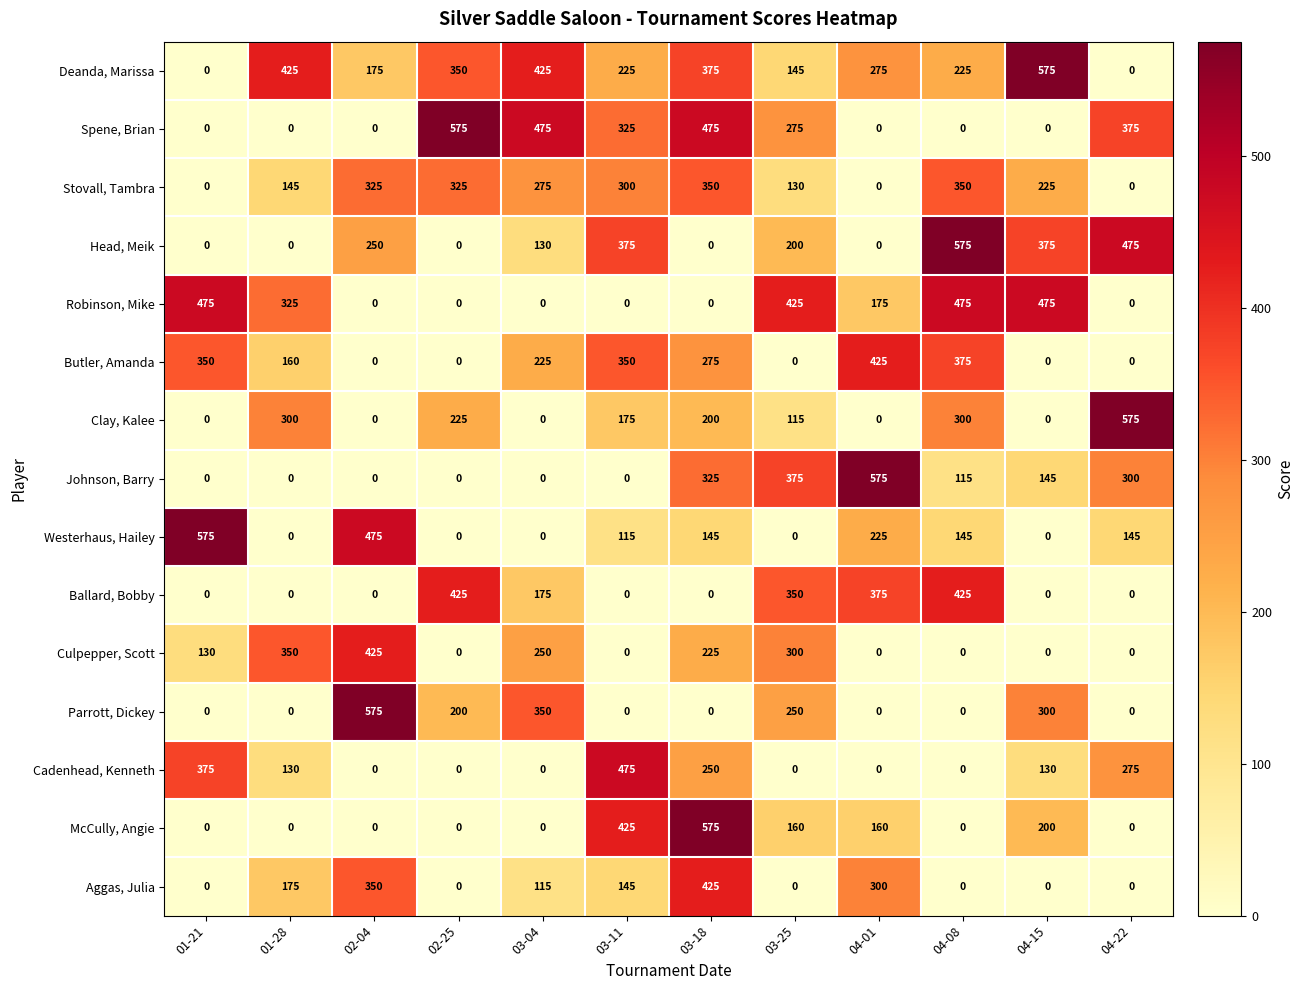

What value does the Johnson, Barry series have at 04-01?

575